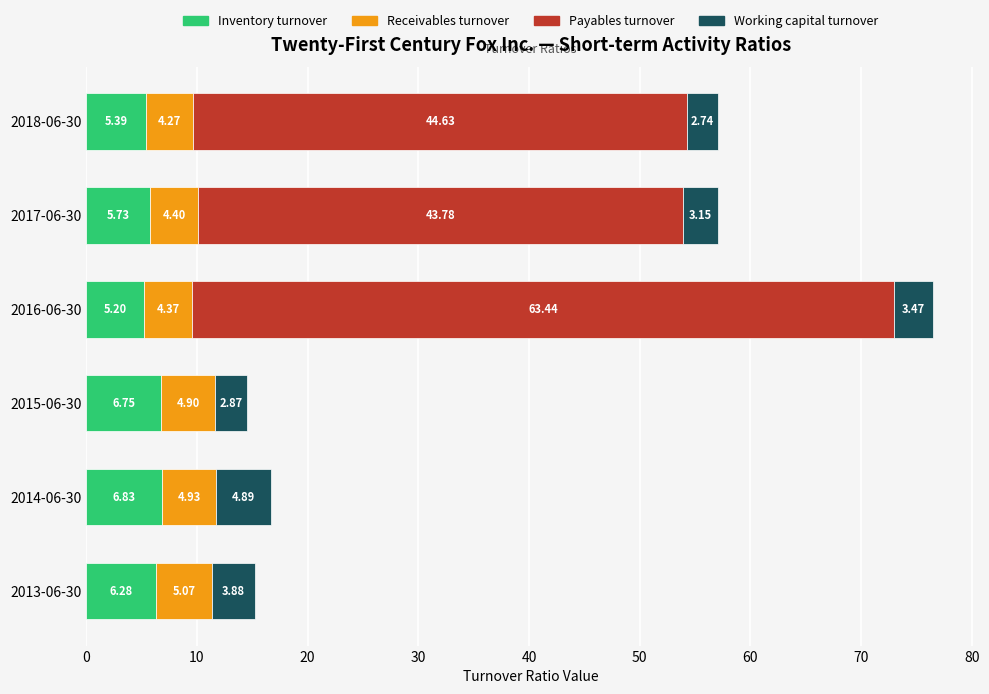

At which category is the sum across all series the highest?

2016-06-30